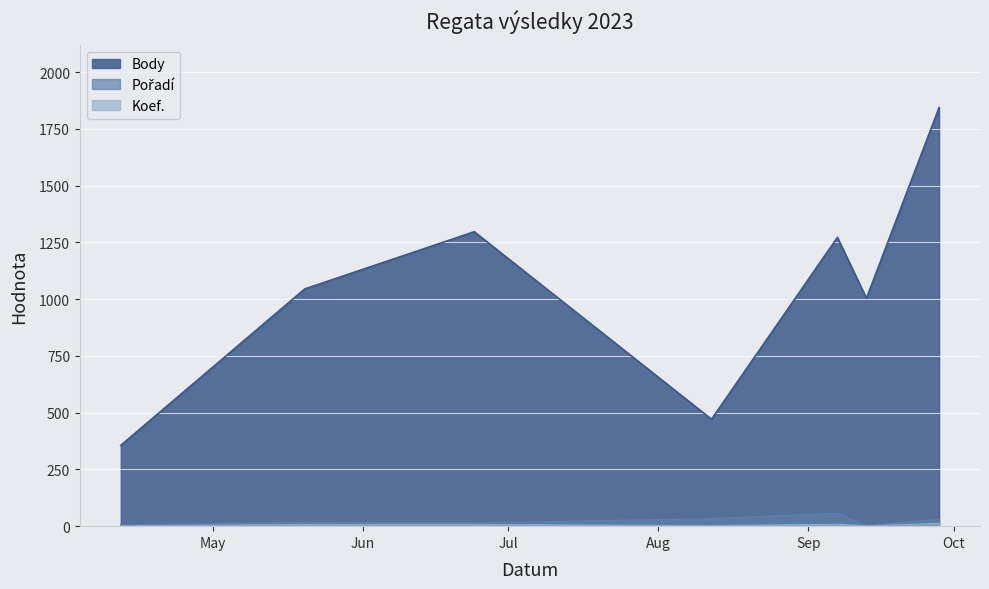

At how many categories does at least one series exceed 1397?

1